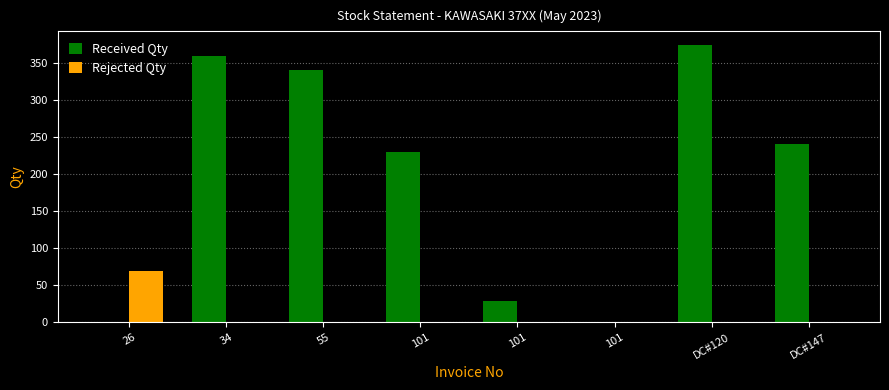

List the labels in order of Received Qty value, smallest first.

26, 101, 101, 101, DC#147, 55, 34, DC#120